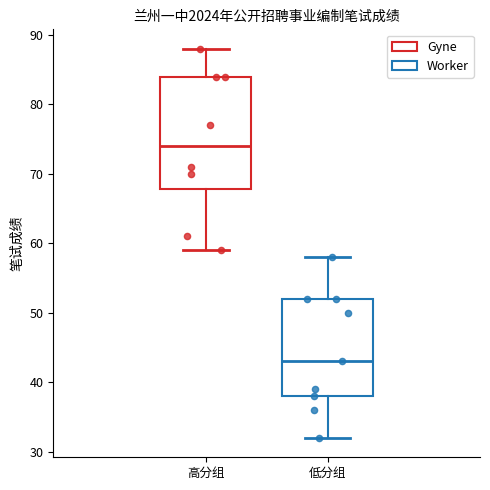

Reading left to right, read every box against the y-axis: the position of its median line, the range the box covers, and the ends of its whiskers. The values are not printed on the chart, so give them approximately, as read against the axis.

高分组: median 74, box 68 to 84, whiskers 59 to 88
低分组: median 43, box 38 to 52, whiskers 32 to 58